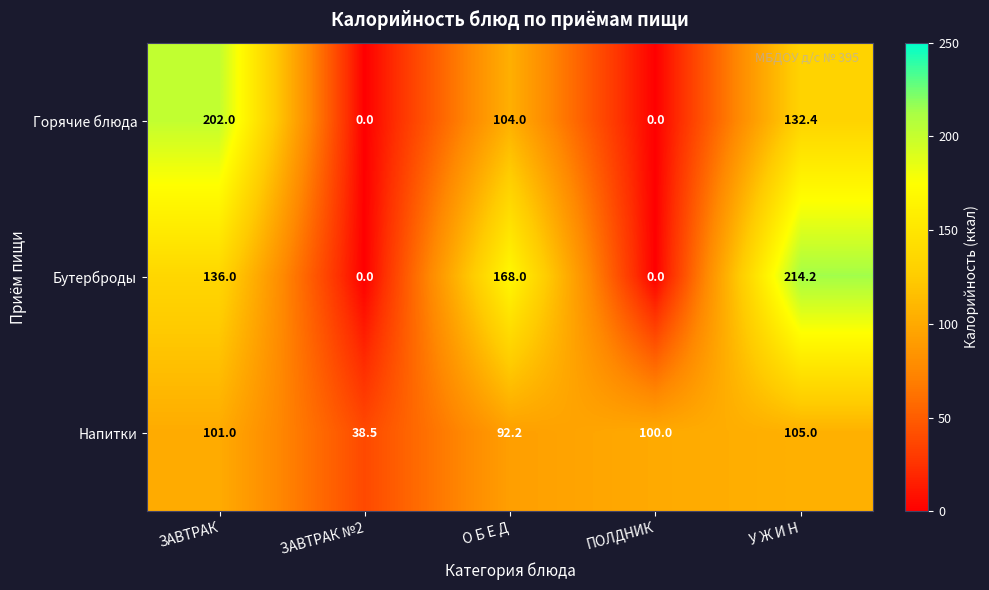

At which category is the sum across all series the highest?

У Ж И Н